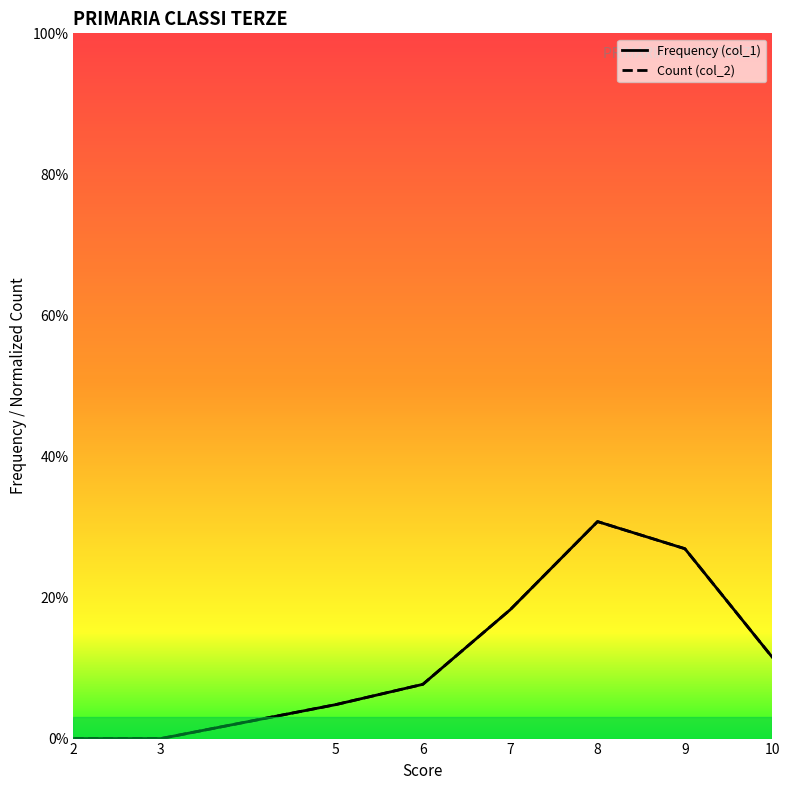

What is the difference between the maximum and minimum values in the Count (col_2) series?

0.3